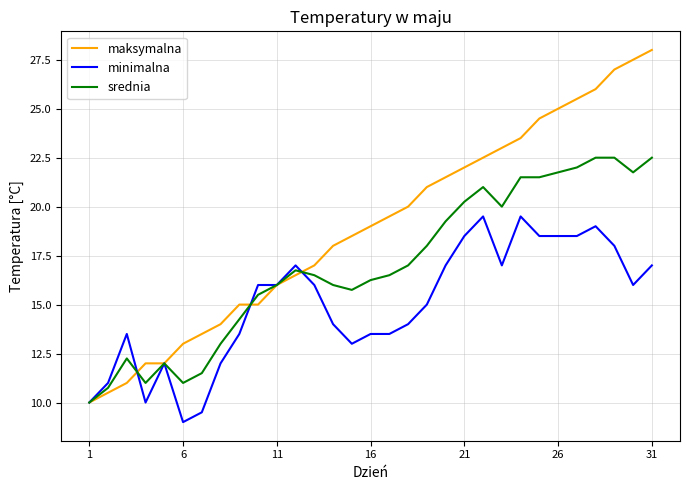

Rank the series by their maximum value, from lowest to highest.

minimalna, srednia, maksymalna